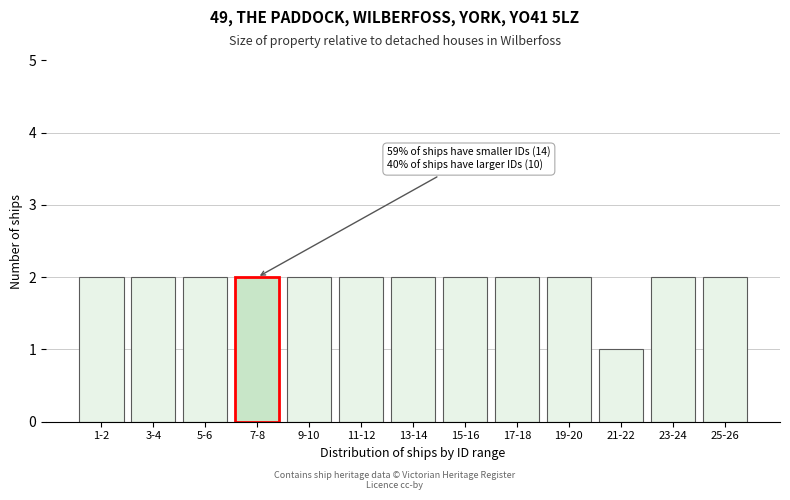

Reading left to right, extract all data points from this chart.

1-2=2	3-4=2	5-6=2	7-8=2	9-10=2	11-12=2	13-14=2	15-16=2	17-18=2	19-20=2	21-22=1	23-24=2	25-26=2